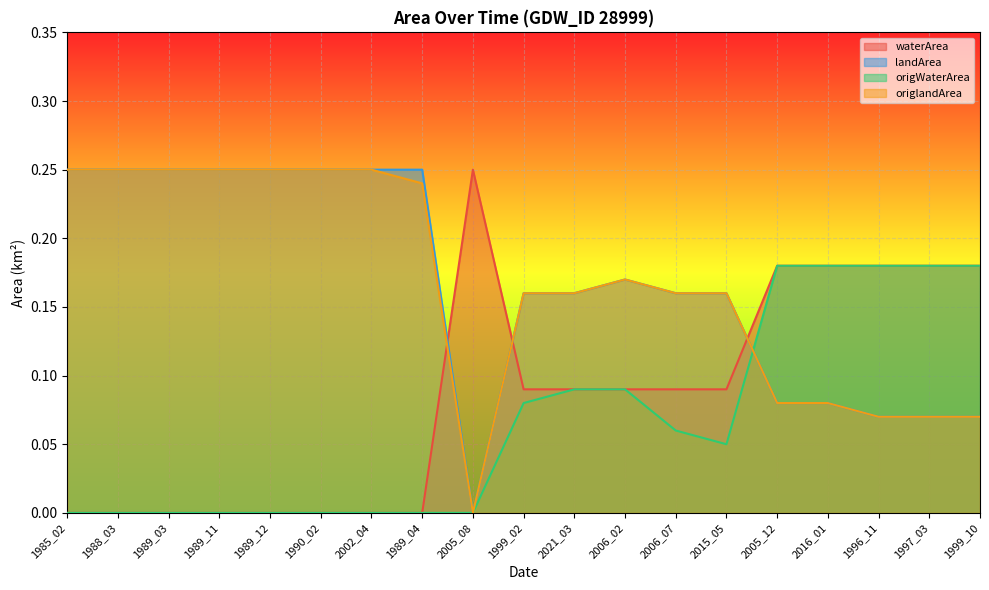

True or false: waterArea and landArea intersect in this chart.

True